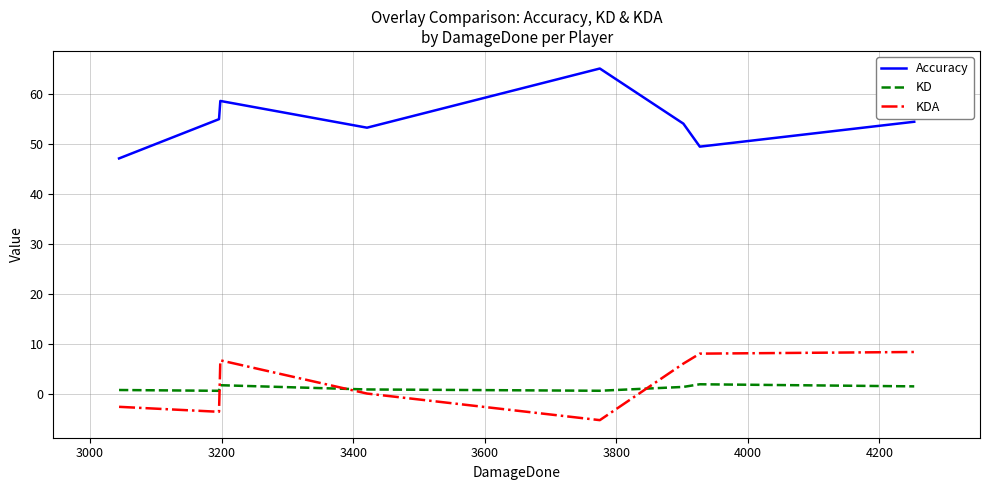

Is this an area chart (filled region under the line)?

No